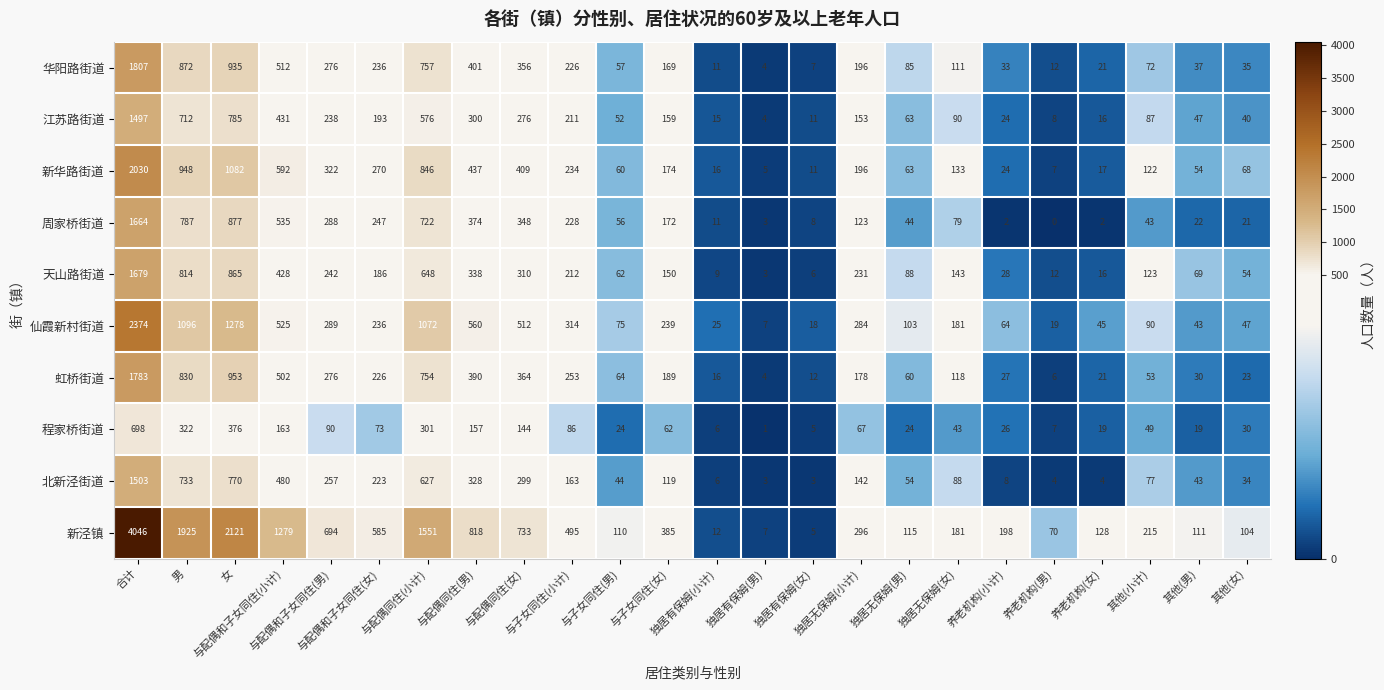

Which series has the widest spread of values?

新泾镇